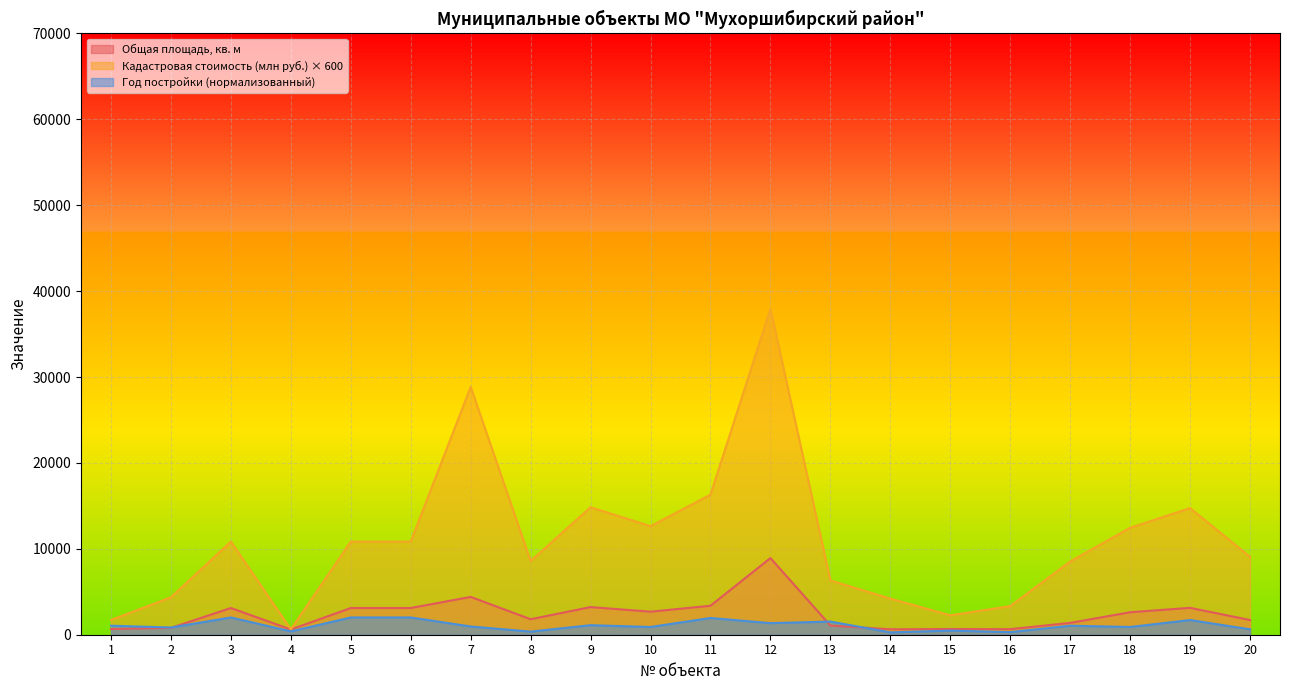

What is the total value across all series at 8?

10740.1